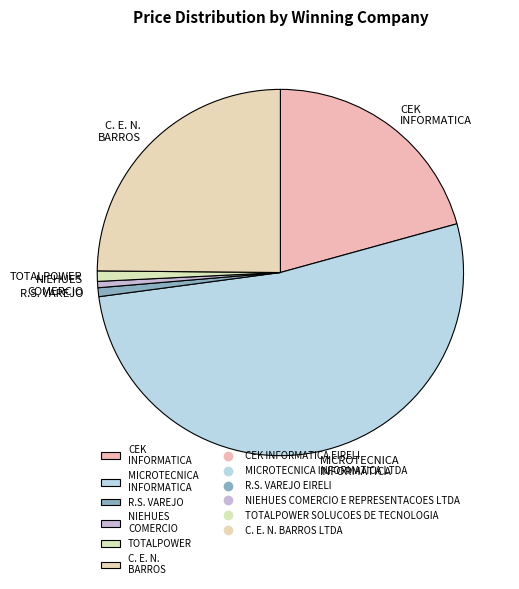

What is the largest slice in the pie chart?

MICROTECNICA INFORMATICA